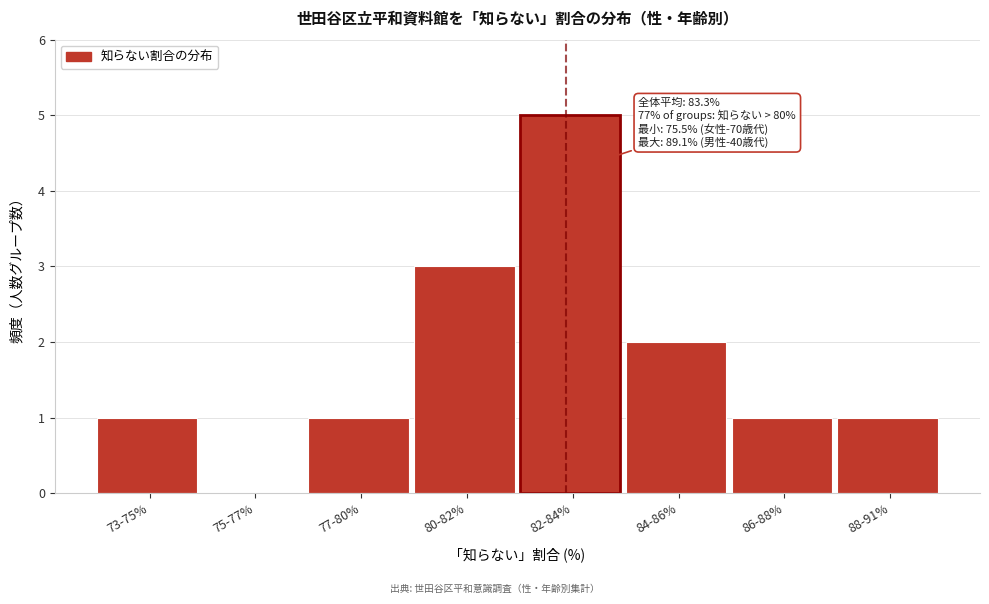

Reading right to left, list all the values displayed in this chart.

88-91%=1	86-88%=1	84-86%=2	82-84%=5	80-82%=3	77-80%=1	75-77%=0	73-75%=1